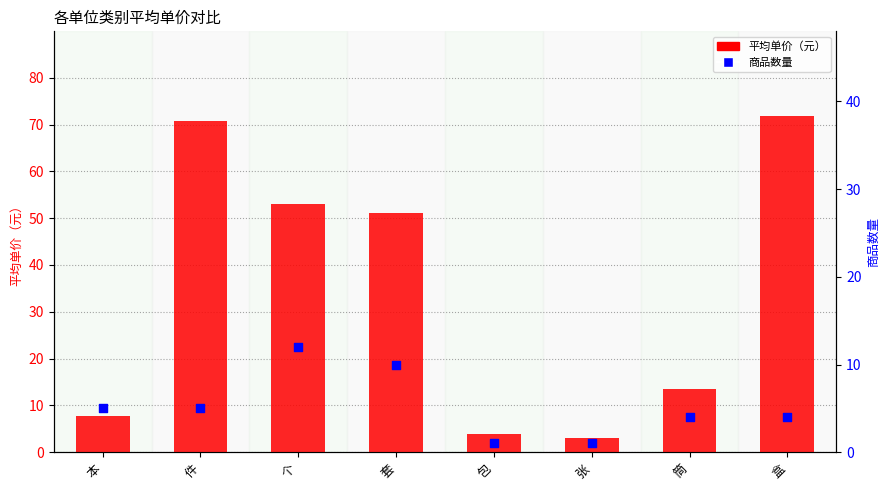

Which series has the largest total across all categories?

平均单价（元）